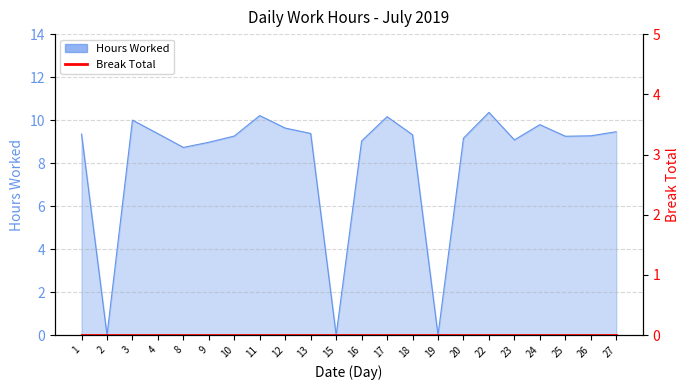

Count the number of values greater than 9.

17